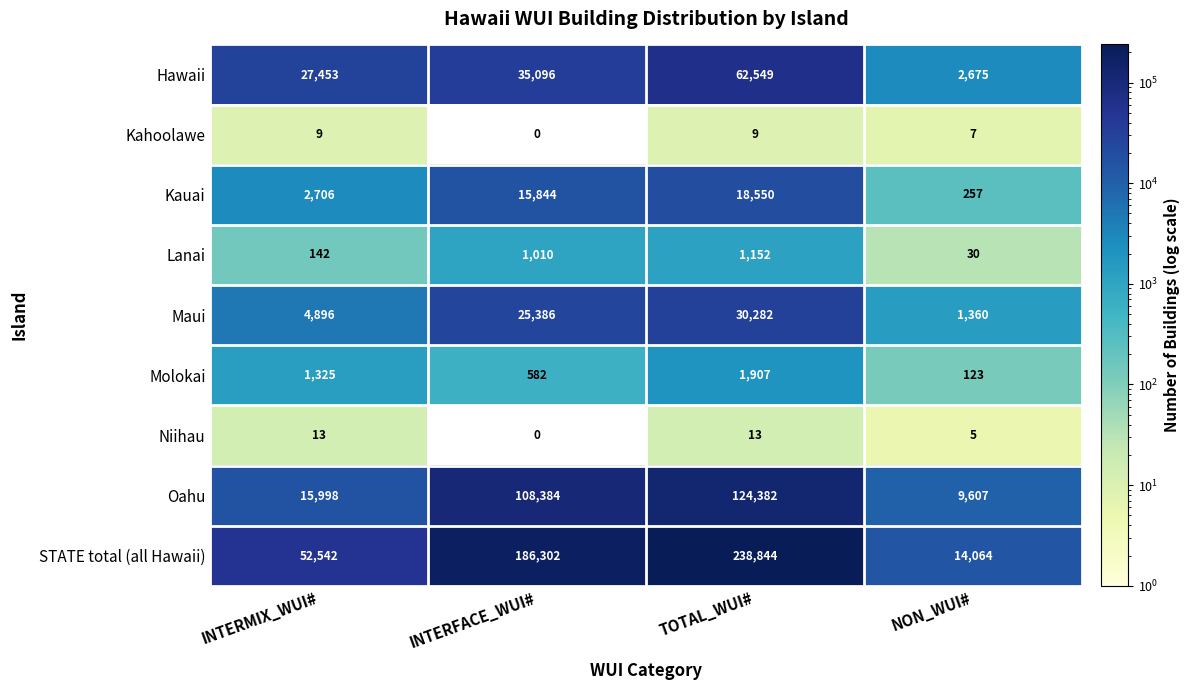

At how many categories does at least one series exceed 194484?

1